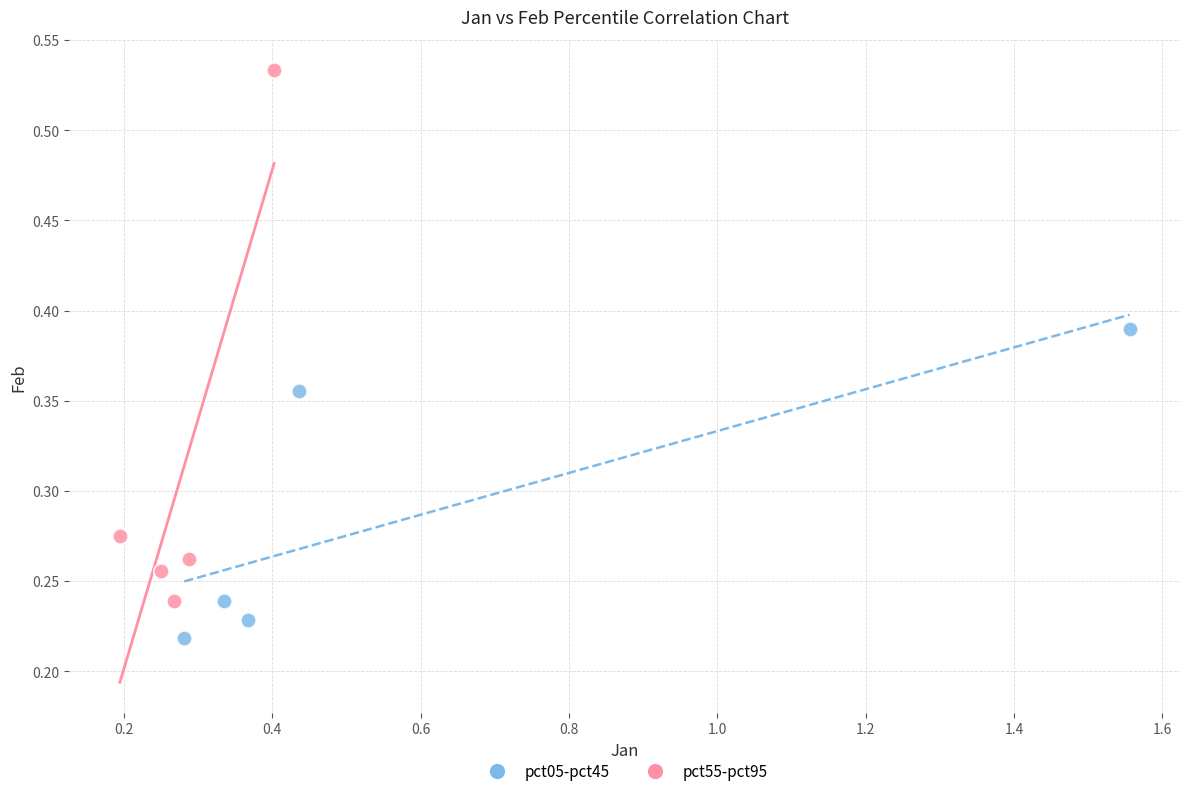

What are all the series names shown in the legend?

pct05-pct45, pct55-pct95